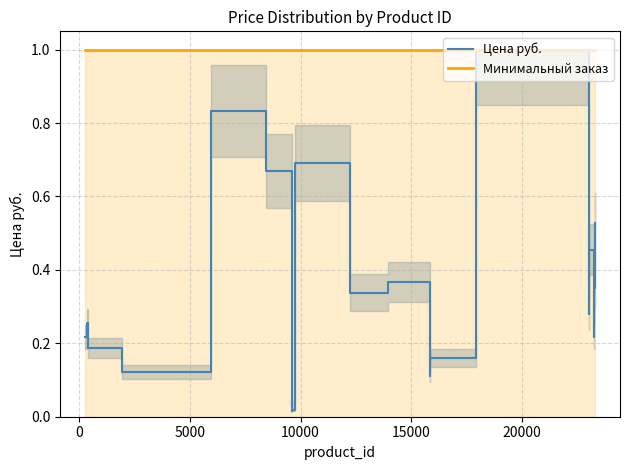

What is the maximum value for Цена руб.?

1.0